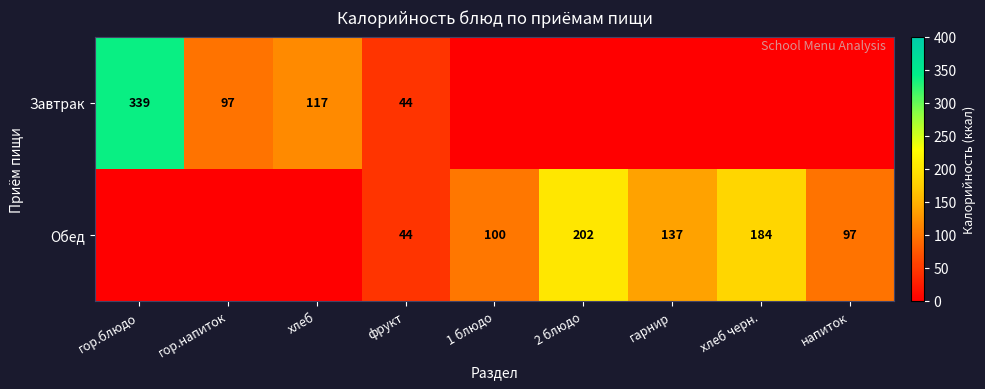

The value of Обед at гарнир is 137. True or false?

True